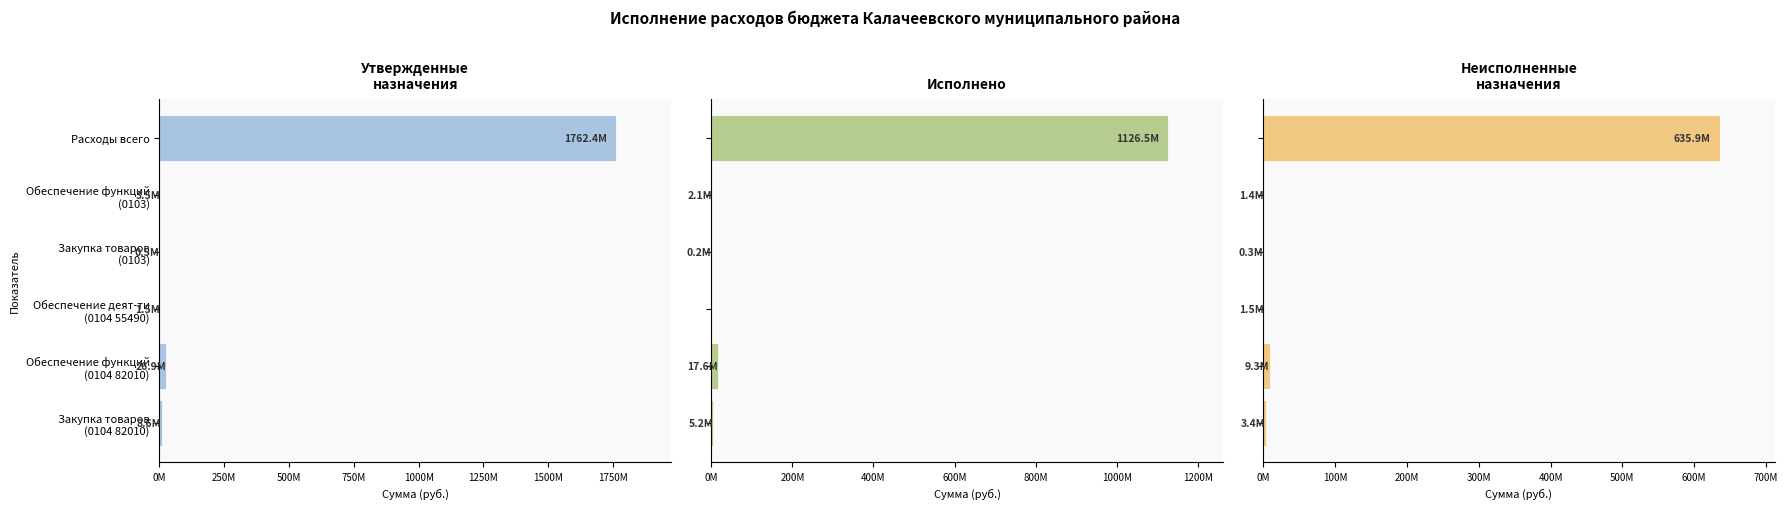

What value does the Исполнено series have at Расходы всего?

1126479809.3